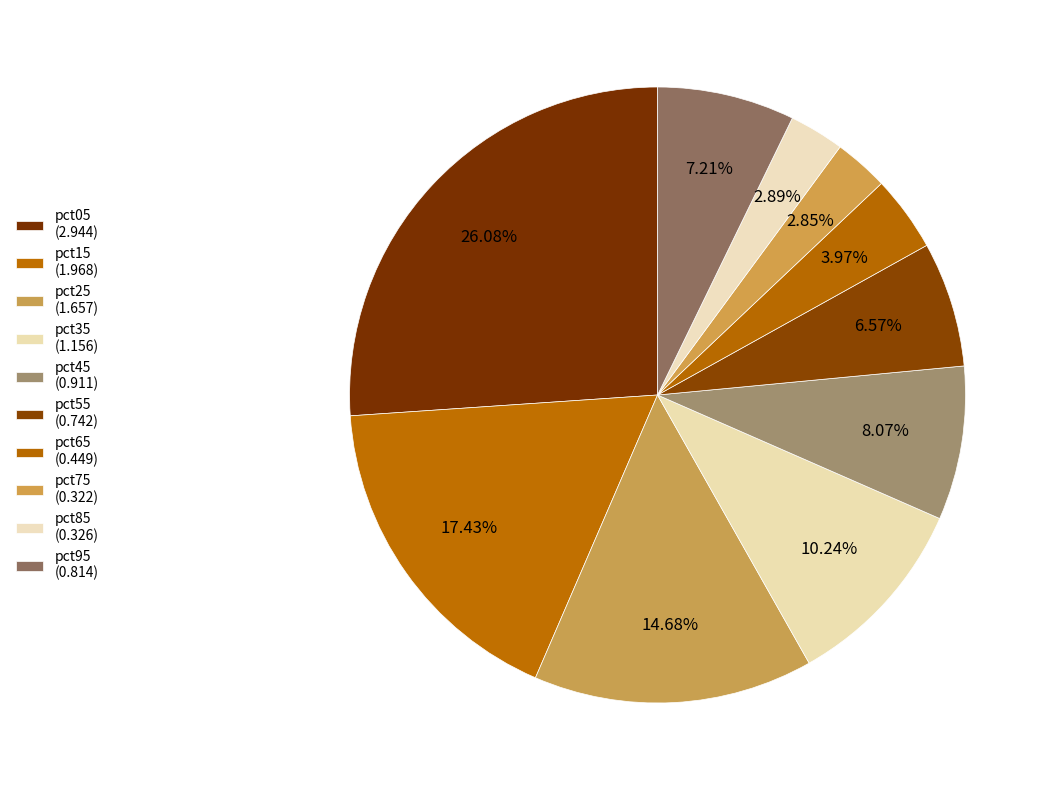

Is it true that pct35 is 23% of the pie?

False